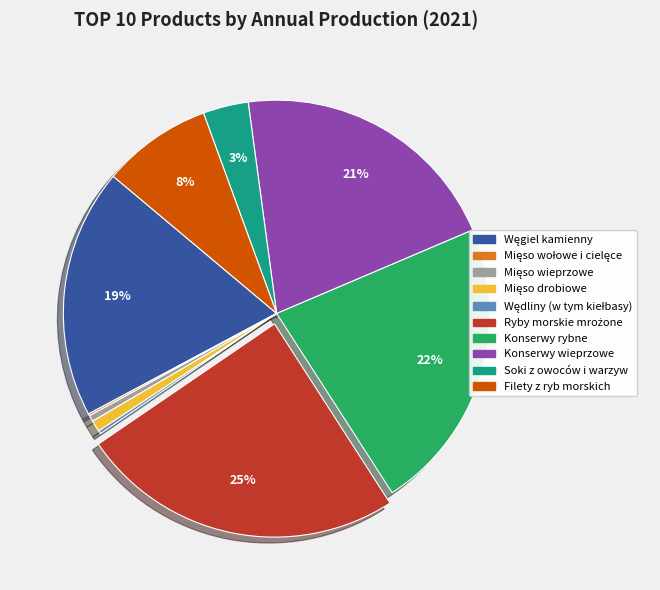

To the nearest percent, what is the average slice percentage?

10%